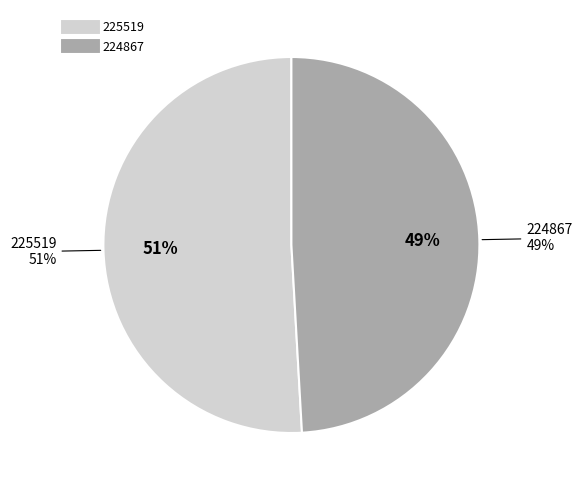

What is the largest slice in the pie chart?

225519